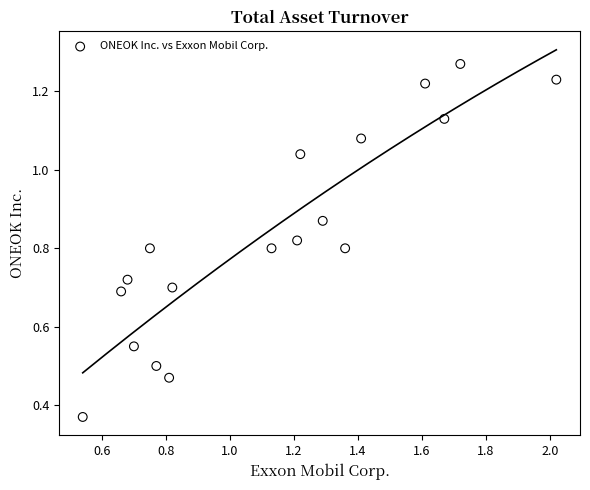

What is the range of X values (max minus min)?

1.5